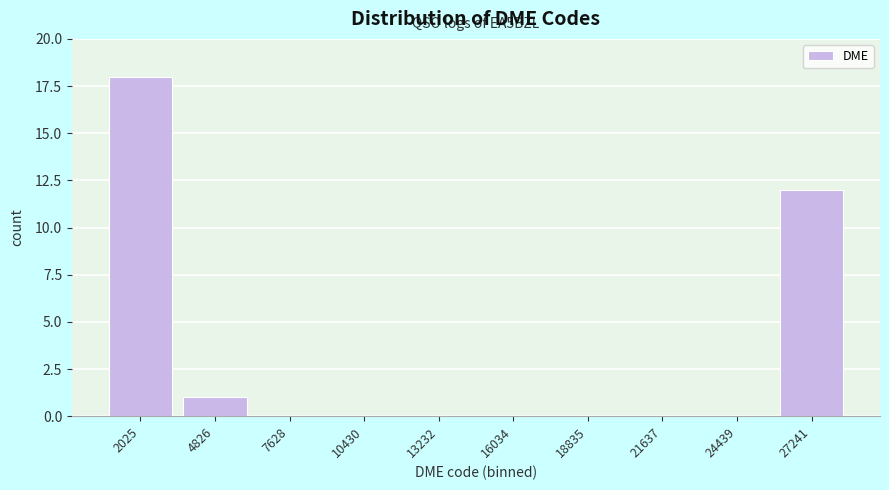

Reading left to right, transcribe all the data shown in this chart.

2025=18	4826=1	7628=0	10430=0	13232=0	16034=0	18835=0	21637=0	24439=0	27241=12